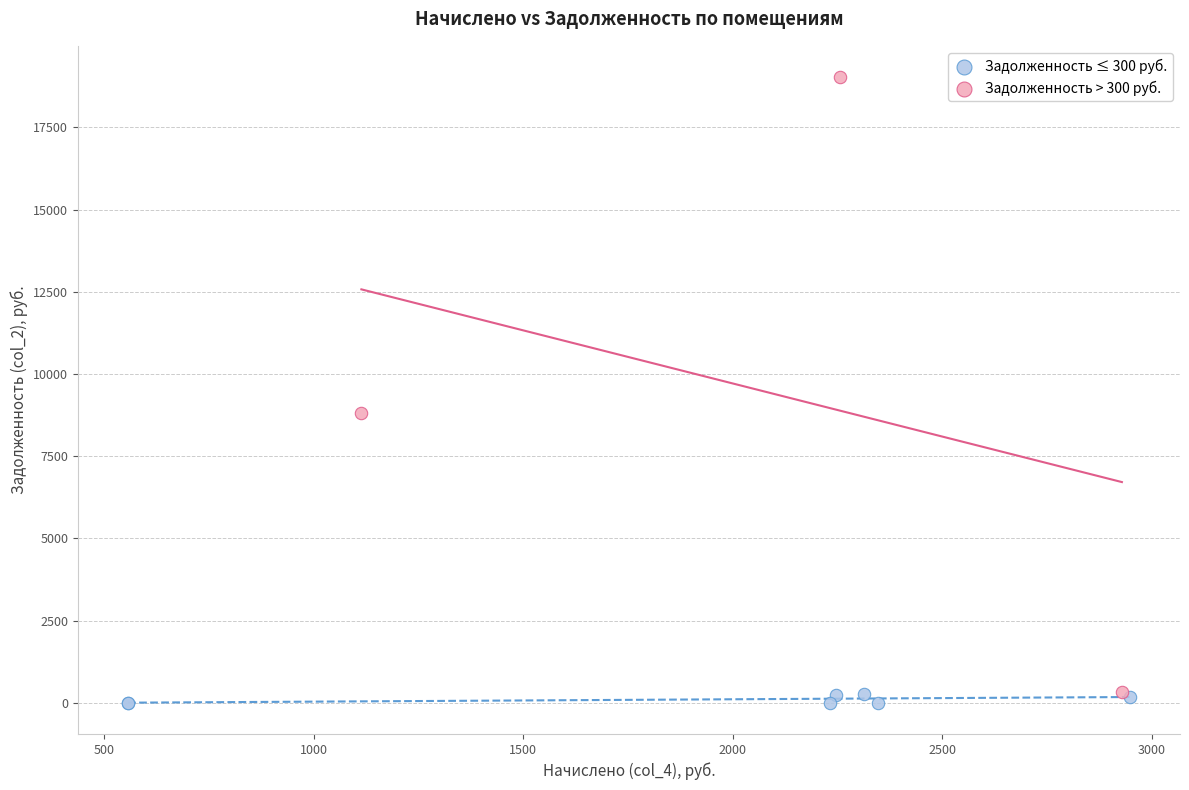

Which series contains the highest Y value?

Задолженность > 300 руб.